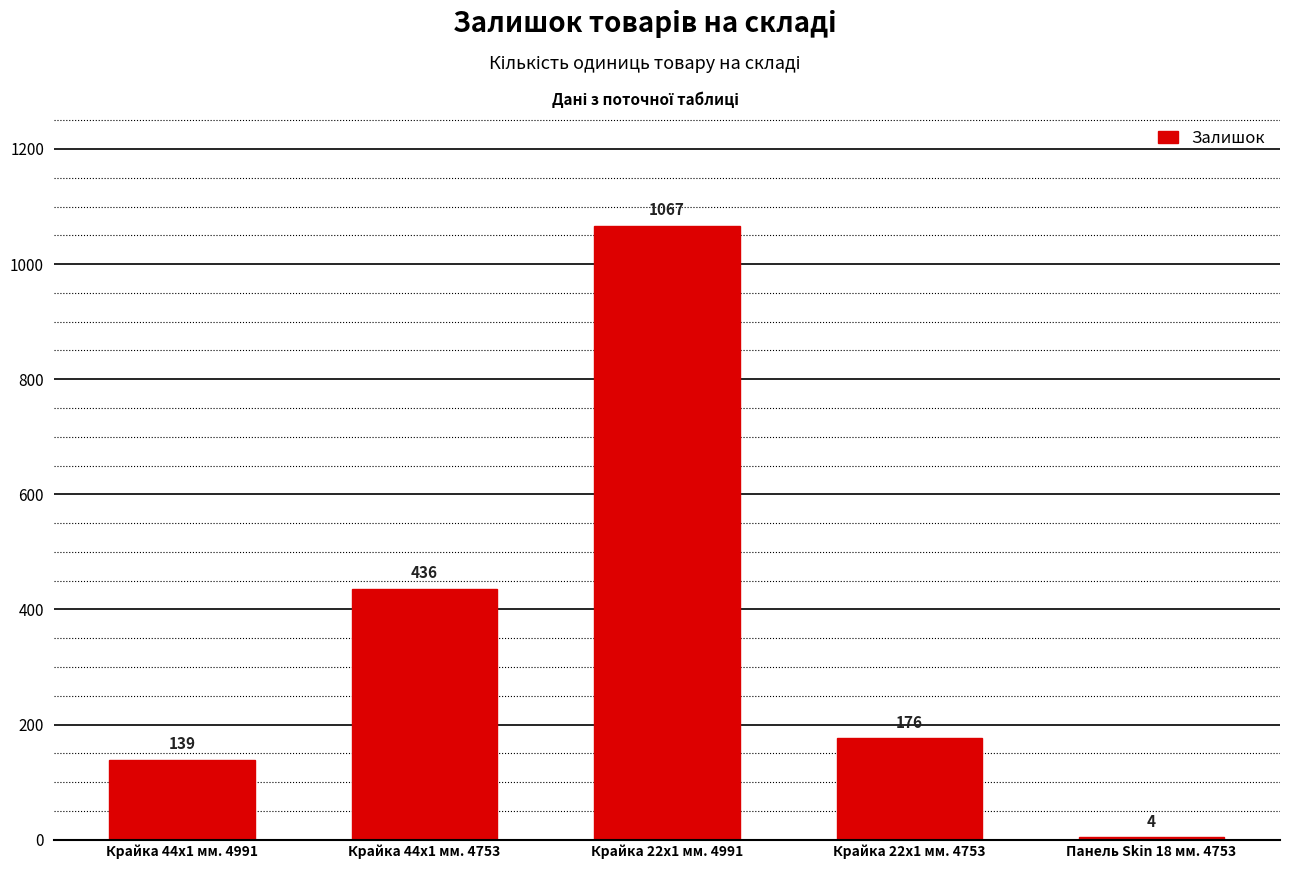

The chart shows a value of 4 at Панель Skin 18 мм. 4753. True or false?

True